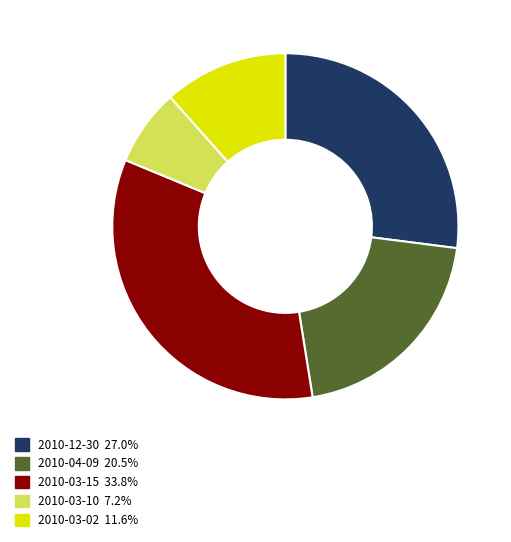

Is 2010-03-02 the majority of the pie?

No